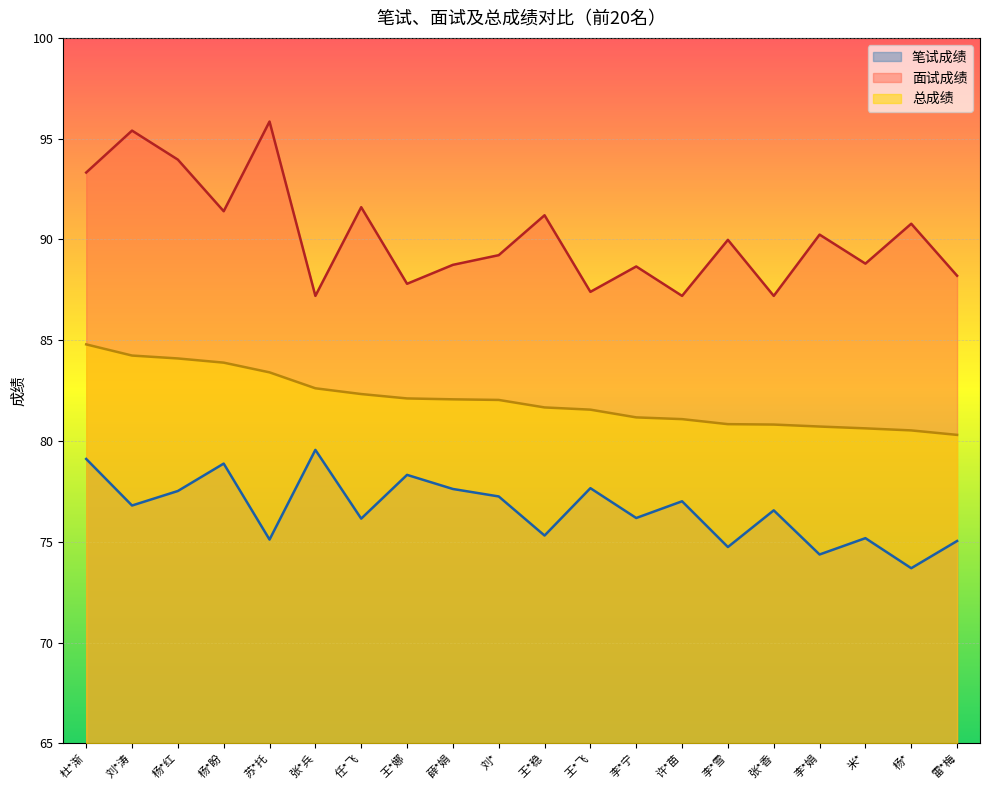

What is the difference between the highest and lowest values at 刘*?

12.0